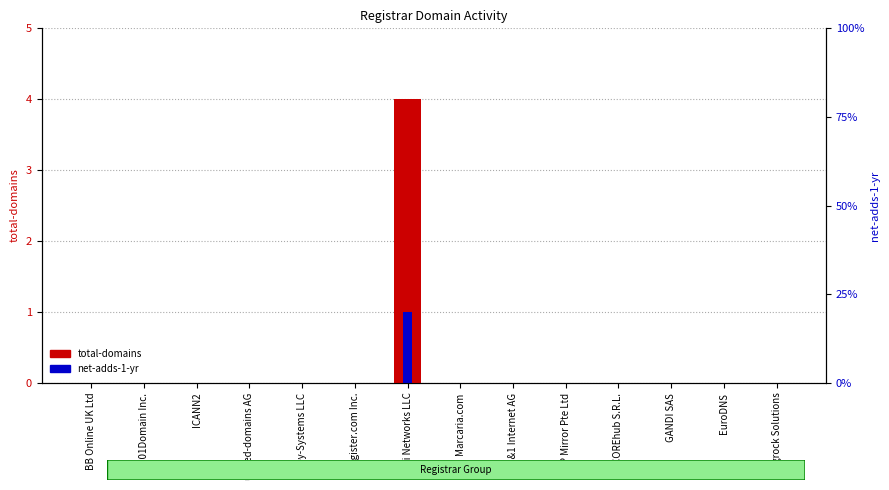

Reading right to left, transcribe all the data shown in this chart.

total-domains: Bigrock Solutions=0	EuroDNS=0	GANDI SAS=0	COREhub S.R.L.=0	IP Mirror Pte Ltd=0	1&1 Internet AG=0	Marcaria.com=0	Desi Networks LLC=4	Register.com Inc.=0	Key-Systems LLC=0	united-domains AG=0	ICANN2=0	101Domain Inc.=0	BB Online UK Ltd=0
net-adds-1-yr: Bigrock Solutions=0	EuroDNS=0	GANDI SAS=0	COREhub S.R.L.=0	IP Mirror Pte Ltd=0	1&1 Internet AG=0	Marcaria.com=0	Desi Networks LLC=1	Register.com Inc.=0	Key-Systems LLC=0	united-domains AG=0	ICANN2=0	101Domain Inc.=0	BB Online UK Ltd=0